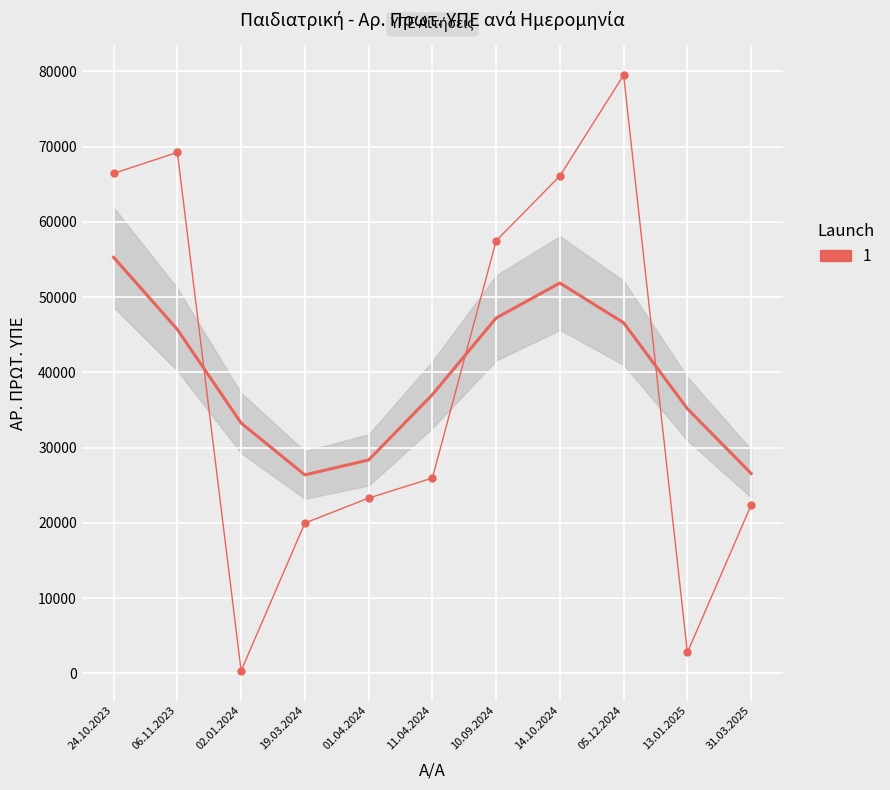

Reading left to right, what are all the values shown in this chart?

66436	69234	341	19968	23287	25952	57474	66100	79498	2769	22353